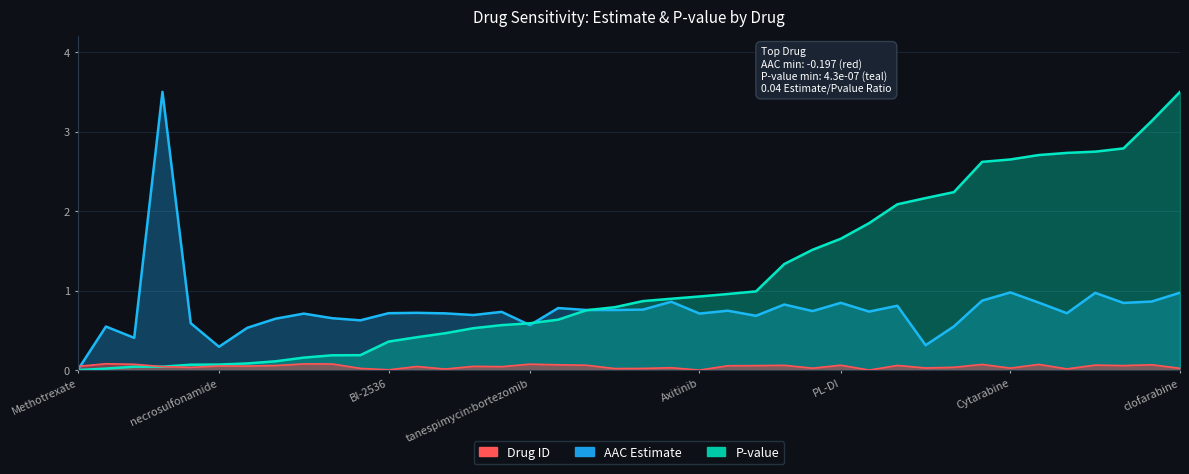

Reading left to right, extract all data points from this chart.

AAC_estimate: Methotrexate=0.0	vincristine=0.5	SU11274=0.4	lapatinib=3.5	GSK461364=0.6	necrosulfonamide=0.3	narciclasine=0.5	parbendazole=0.6	triazolothiadiazine=0.7	Topotecan=0.7	ciclopirox=0.6	BI-2536=0.7	LY-2183240=0.7	BRD-K70511574=0.7	Mitomycin-C=0.7	KX2-391=0.7	tanespimycin:bortezomib=0.6	SB-225002=0.8	piperlongumine=0.8	CD-437=0.8	CHM-1=0.8	FK866=0.9	Axitinib=0.7	NVP-231=0.7	ouabain=0.7	PHA-793887=0.8	crizotinib:PLX-4032=0.7	PL-DI=0.8	AZ-3146=0.7	PF-184=0.8	Docetaxel=0.3	HBX-41108=0.5	SN-38=0.9	Cytarabine=1.0	SNX-2112:bortezomib=0.8	BRD-K97651142=0.7	PX-12=1.0	paclitaxel=0.8	SB-743921=0.9	clofarabine=1.0
pvalue: Methotrexate=0.0	vincristine=0.0	SU11274=0.0	lapatinib=0.0	GSK461364=0.1	necrosulfonamide=0.1	narciclasine=0.1	parbendazole=0.1	triazolothiadiazine=0.2	Topotecan=0.2	ciclopirox=0.2	BI-2536=0.4	LY-2183240=0.4	BRD-K70511574=0.5	Mitomycin-C=0.5	KX2-391=0.6	tanespimycin:bortezomib=0.6	SB-225002=0.6	piperlongumine=0.8	CD-437=0.8	CHM-1=0.9	FK866=0.9	Axitinib=0.9	NVP-231=1.0	ouabain=1.0	PHA-793887=1.3	crizotinib:PLX-4032=1.5	PL-DI=1.7	AZ-3146=1.8	PF-184=2.1	Docetaxel=2.2	HBX-41108=2.2	SN-38=2.6	Cytarabine=2.6	SNX-2112:bortezomib=2.7	BRD-K97651142=2.7	PX-12=2.7	paclitaxel=2.8	SB-743921=3.1	clofarabine=3.5
drug_id: Methotrexate=0.0	vincristine=0.1	SU11274=0.1	lapatinib=0.0	GSK461364=0.0	necrosulfonamide=0.1	narciclasine=0.1	parbendazole=0.1	triazolothiadiazine=0.1	Topotecan=0.1	ciclopirox=0.0	BI-2536=0.0	LY-2183240=0.0	BRD-K70511574=0.0	Mitomycin-C=0.0	KX2-391=0.0	tanespimycin:bortezomib=0.1	SB-225002=0.1	piperlongumine=0.1	CD-437=0.0	CHM-1=0.0	FK866=0.0	Axitinib=0.0	NVP-231=0.1	ouabain=0.1	PHA-793887=0.1	crizotinib:PLX-4032=0.0	PL-DI=0.1	AZ-3146=0.0	PF-184=0.1	Docetaxel=0.0	HBX-41108=0.0	SN-38=0.1	Cytarabine=0.0	SNX-2112:bortezomib=0.1	BRD-K97651142=0.0	PX-12=0.1	paclitaxel=0.1	SB-743921=0.1	clofarabine=0.0